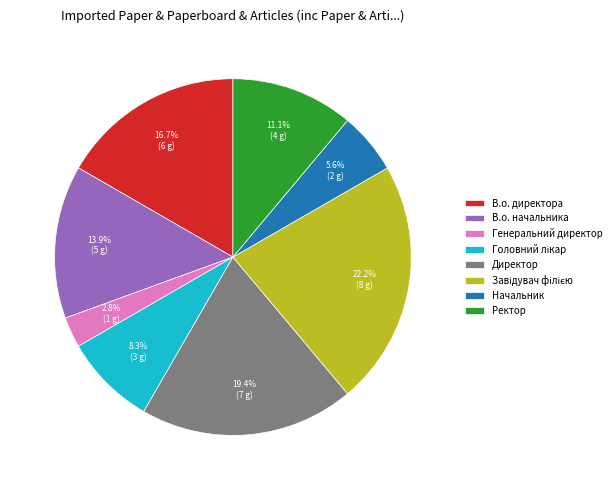

To the nearest percent, what is the average slice percentage?

12%